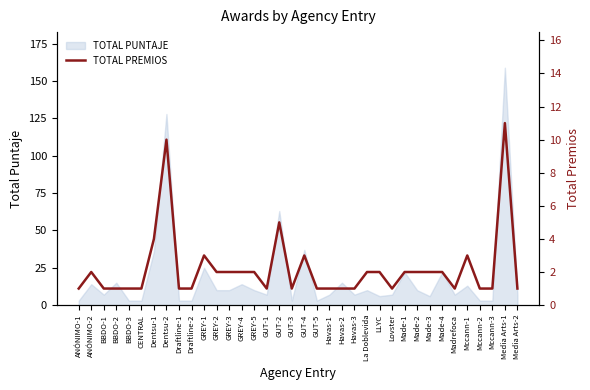

What is the sum of all values?

79